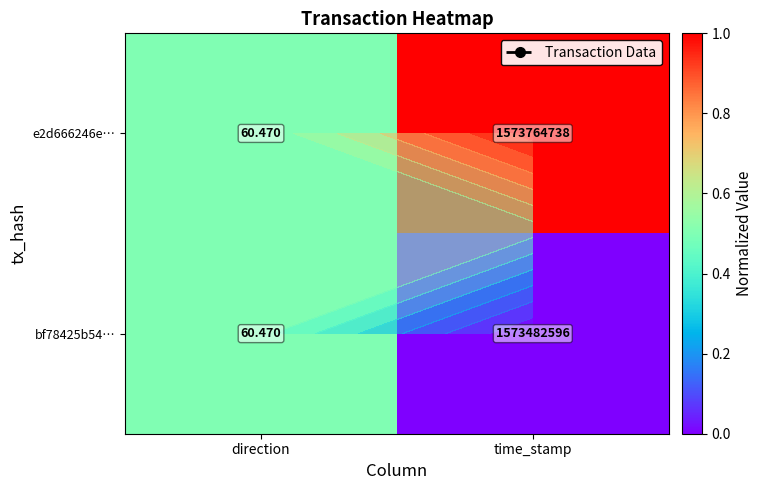

Rank the series by their average value, from highest to lowest.

e2d666246e…, bf78425b54…